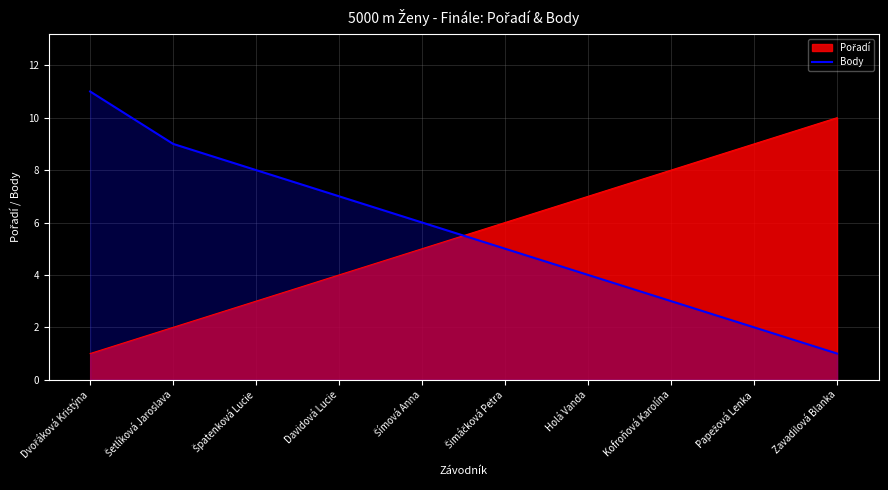

At which label is the value closest to 6?

Šímová Anna